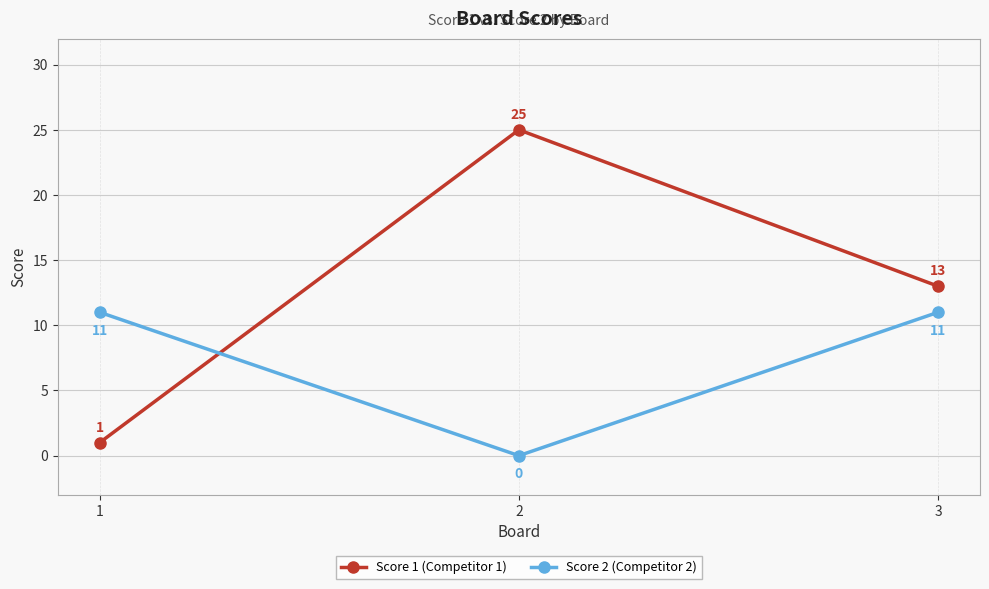

Which series has the widest spread of values?

Score 1 (Competitor 1)